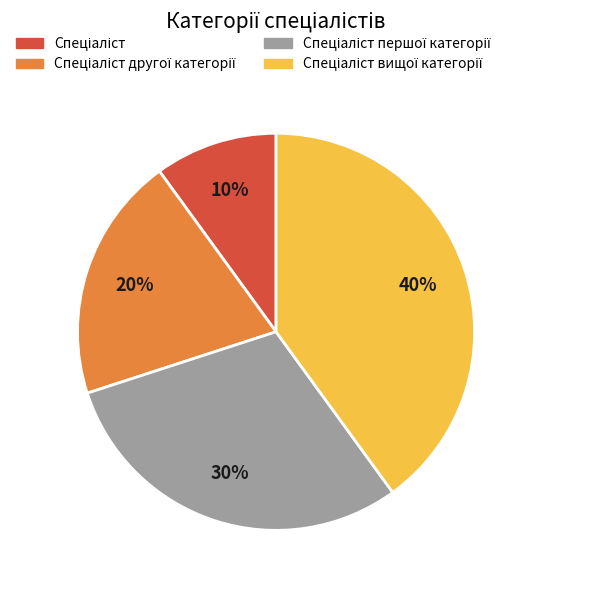

Does any single category account for the majority?

No